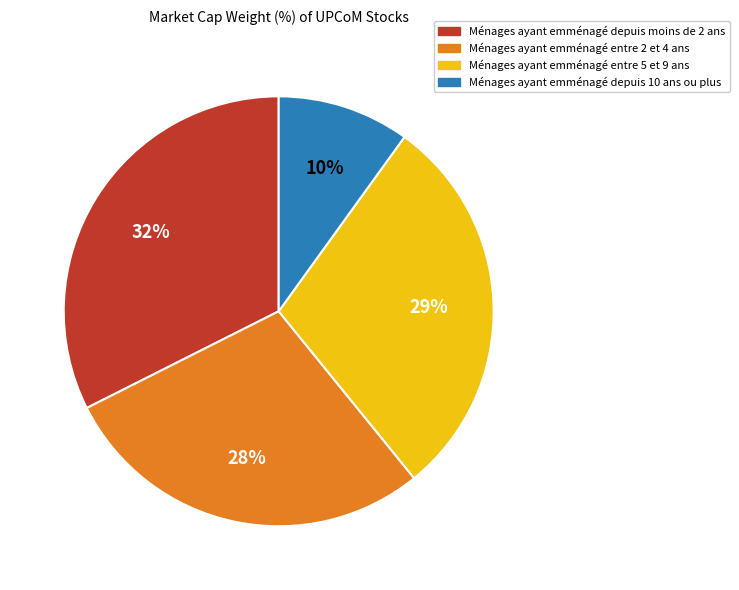

To the nearest percent, what is the average slice percentage?

25%